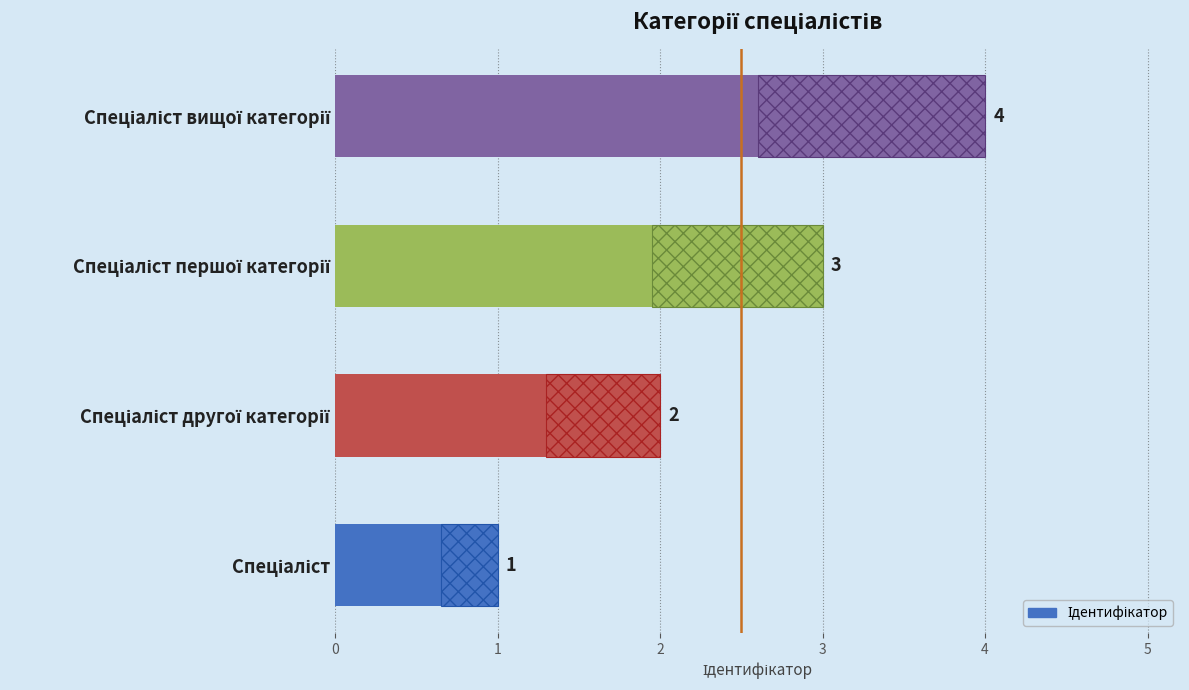

What is the change in value from Спеціаліст другої категорії to Спеціаліст вищої категорії?

+2